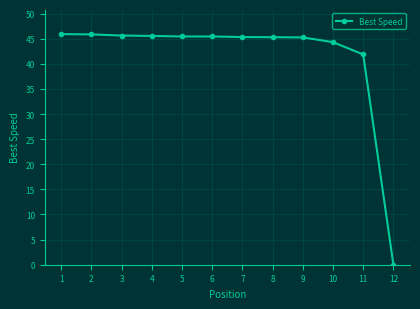

What is the value of the 2nd point from the left?

45.9